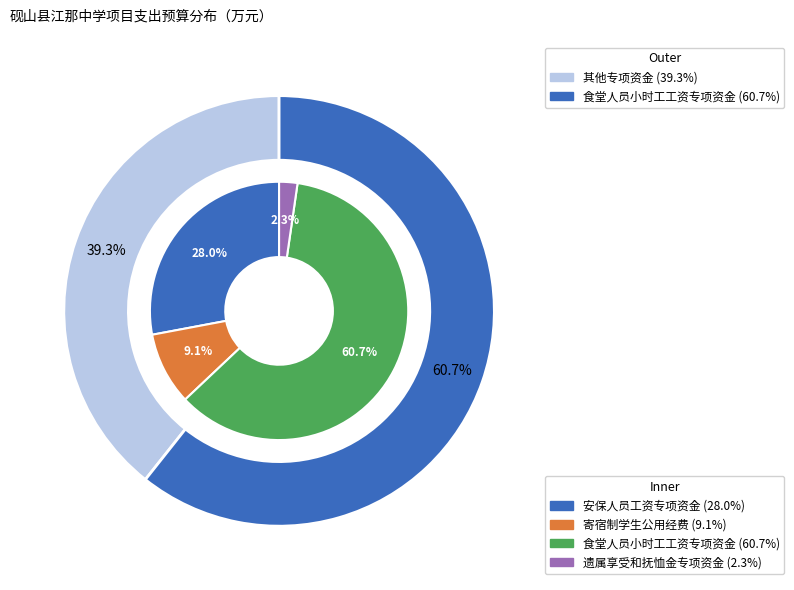

Combined, do 食堂人员小时工工资专项资金 and 遗属享受和抚恤金专项资金 account for over 50%?

Yes